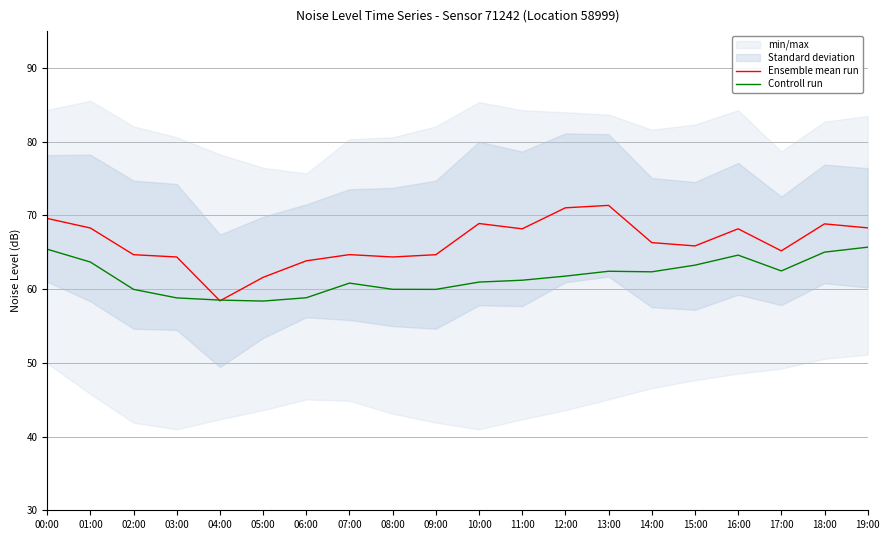

Which series has the largest total across all categories?

Ensemble mean run